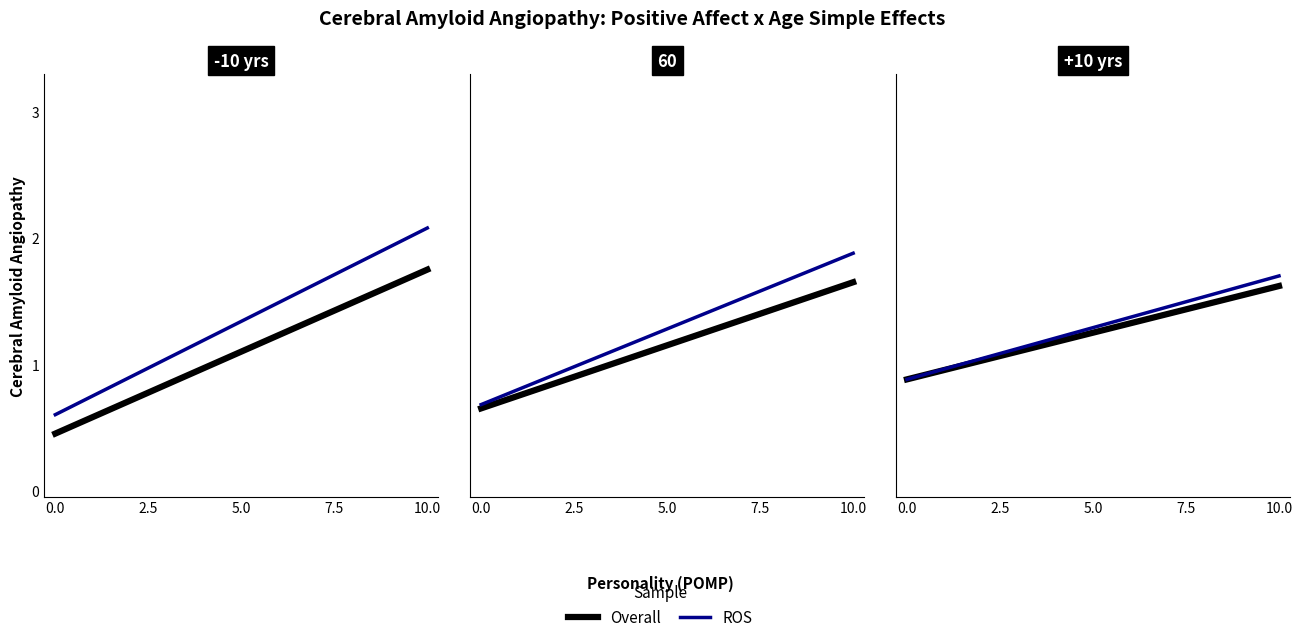

True or false: Overall and ROS cross at least once.

False